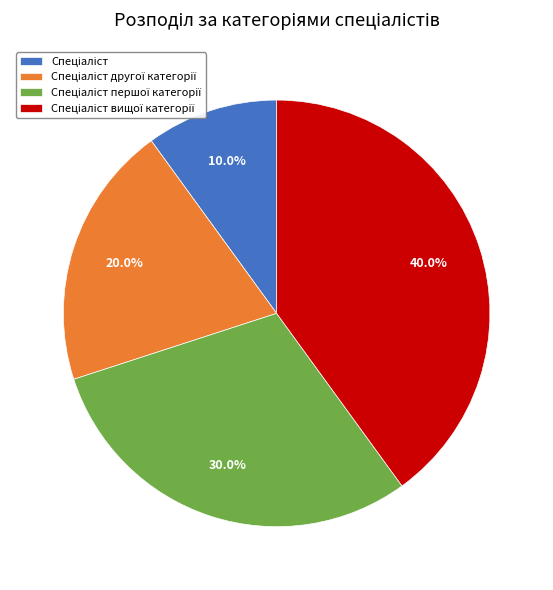

Does any single category account for the majority?

No